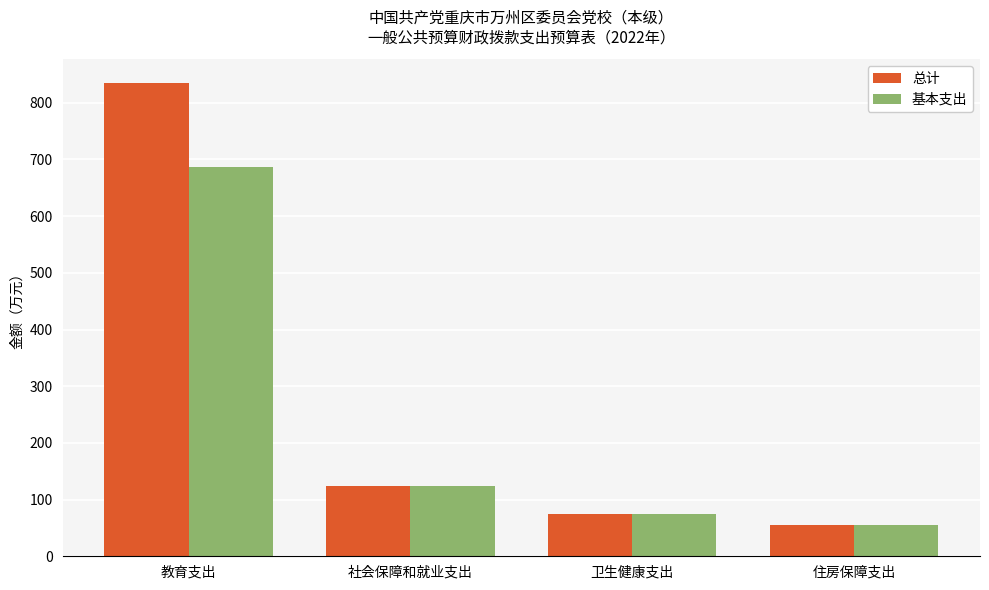

Which series has the widest spread of values?

总计